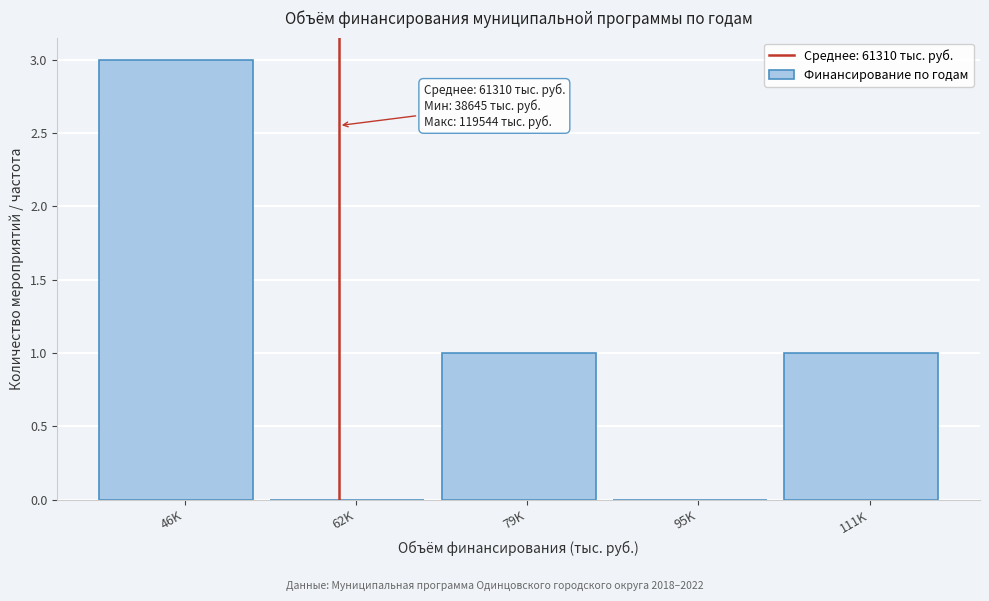

Reading left to right, transcribe all the data shown in this chart.

46K=3	62K=0	79K=1	95K=0	111K=1